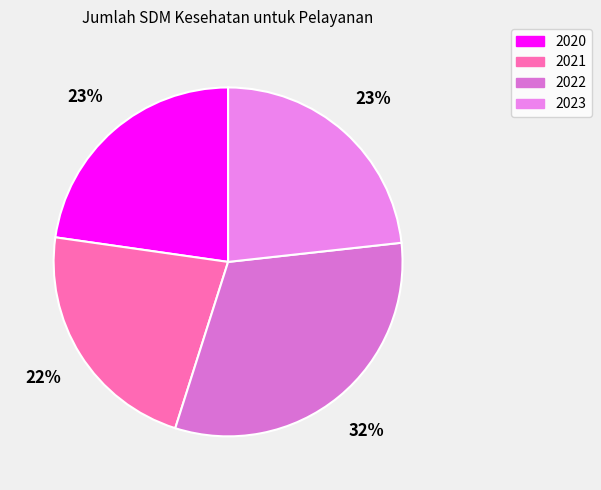

Count the number of slices in the pie.

4